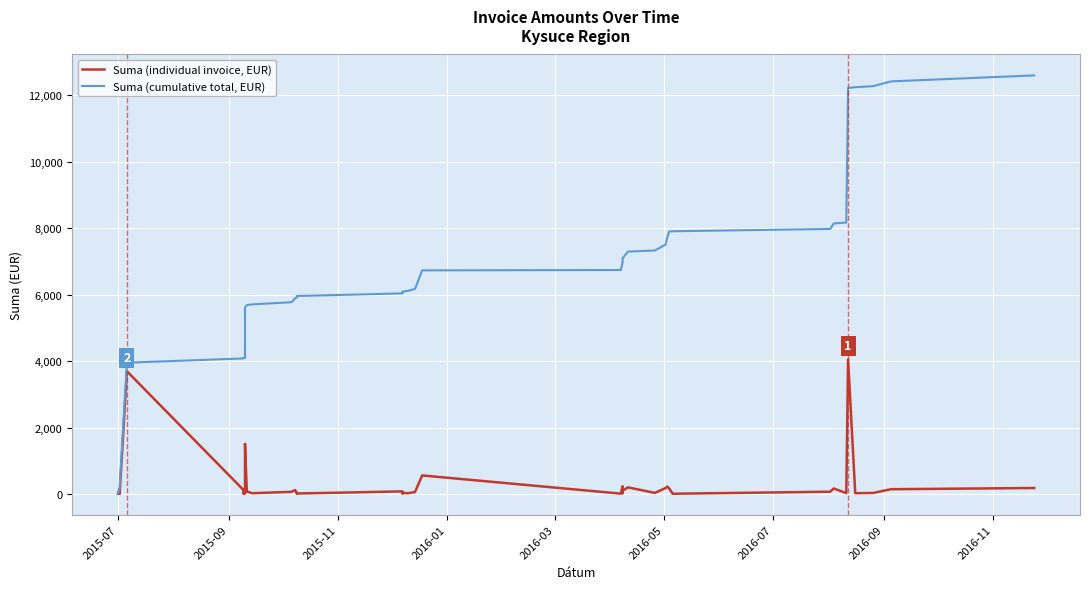

How many lines are shown in the chart?

2